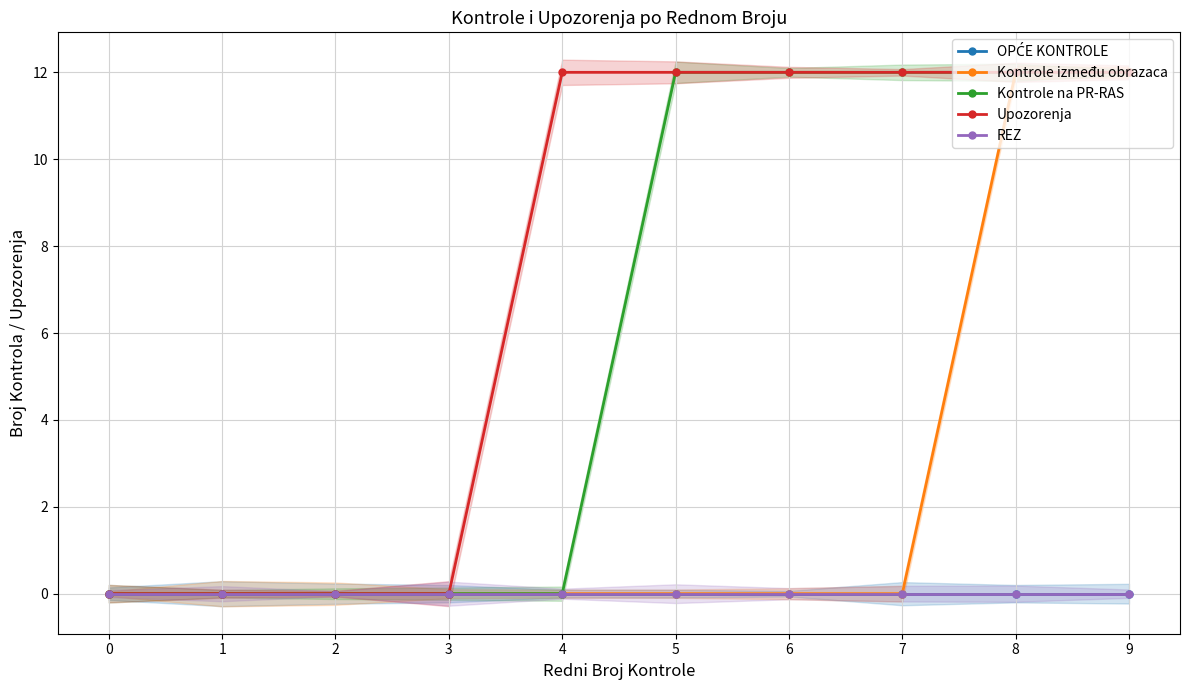

Is it true that Kontrole između obrazaca equals 0 at 2?

True